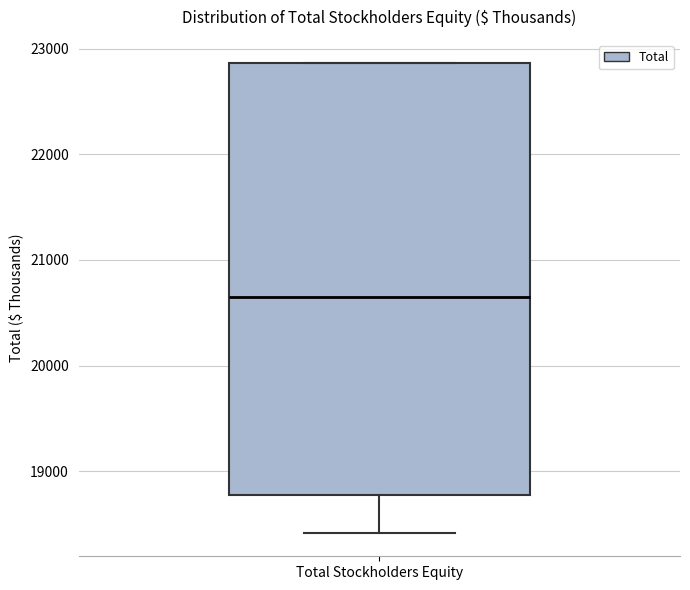

Transcribe this box plot: give where the median line is, the range the box spans, and where the two whiskers end, as read against the y-axis. The values are not printed on the chart, so give them approximately, as read against the axis.

median 20700, box 18800 to 22900, whiskers 18400 to 22900